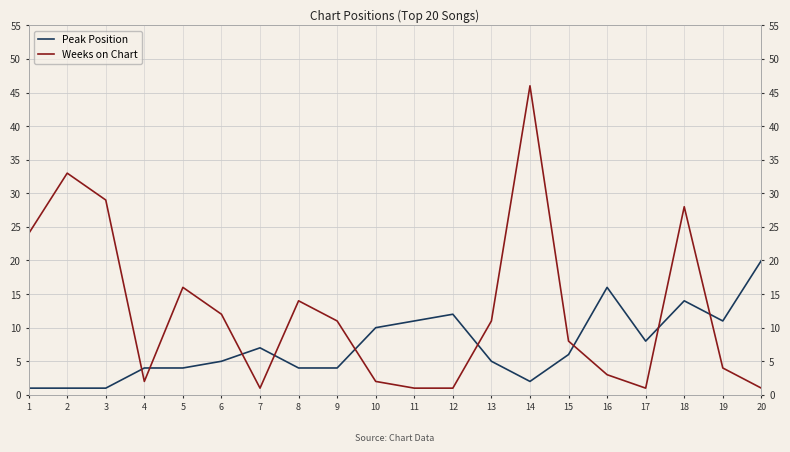

What is the spread (max minus min) of values at 20?

19